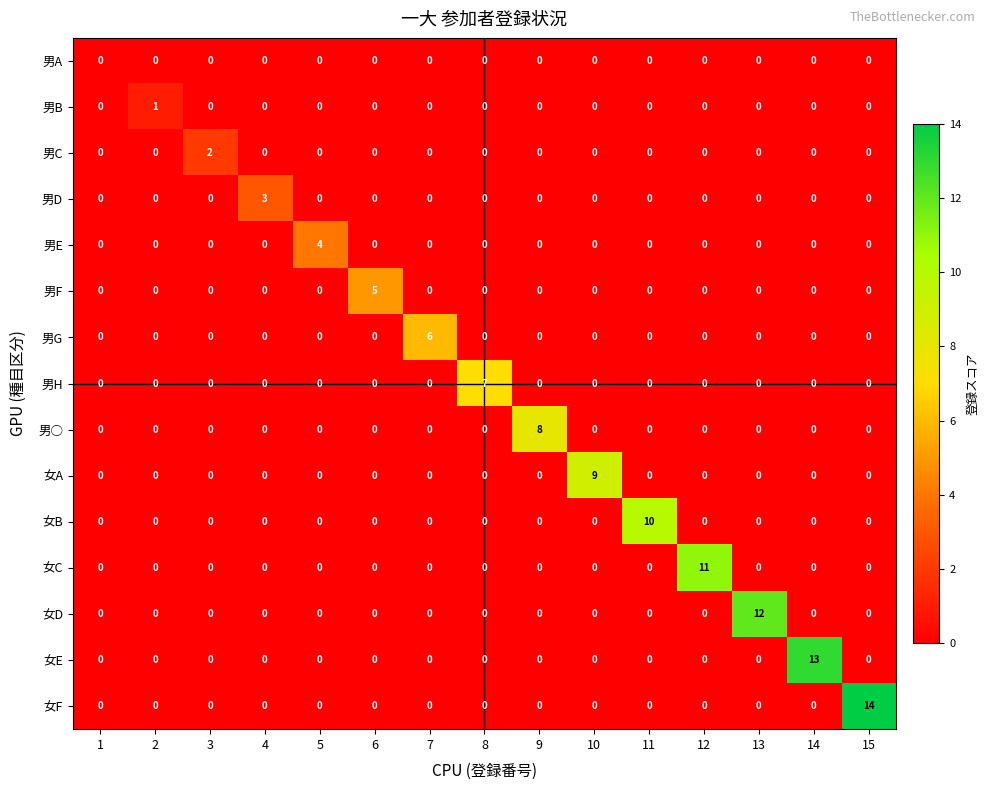

At which category does the chart reach its peak across all series?

15